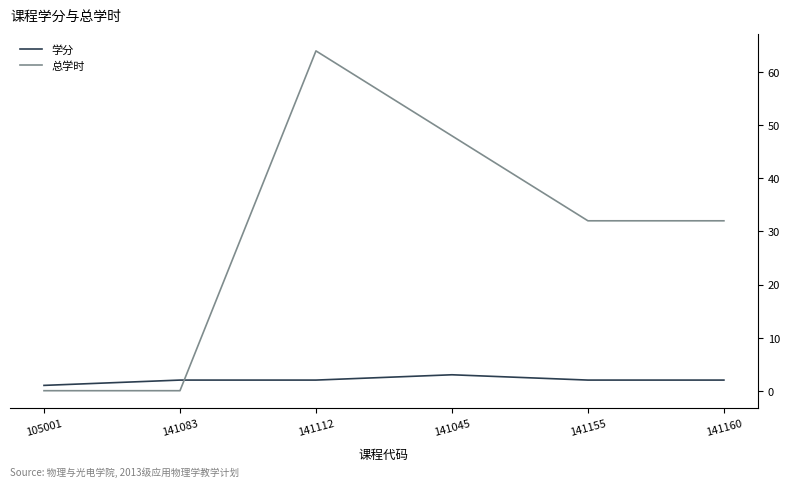

True or false: 总学时 and 学分 intersect in this chart.

True